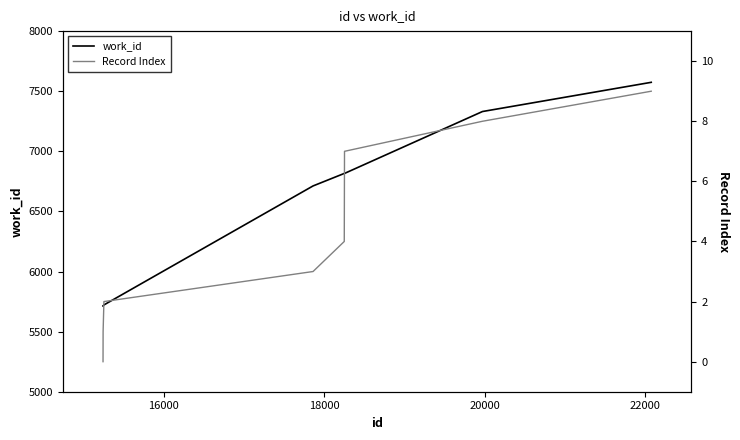

What is the difference between the maximum and second lowest values in the work_id series?

1861